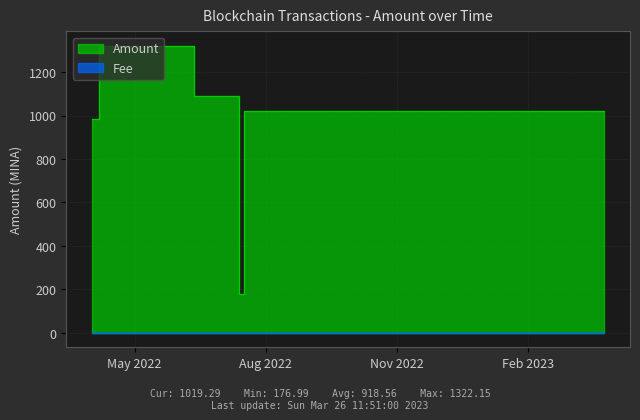

What is the sum of all Fee values?

1.0